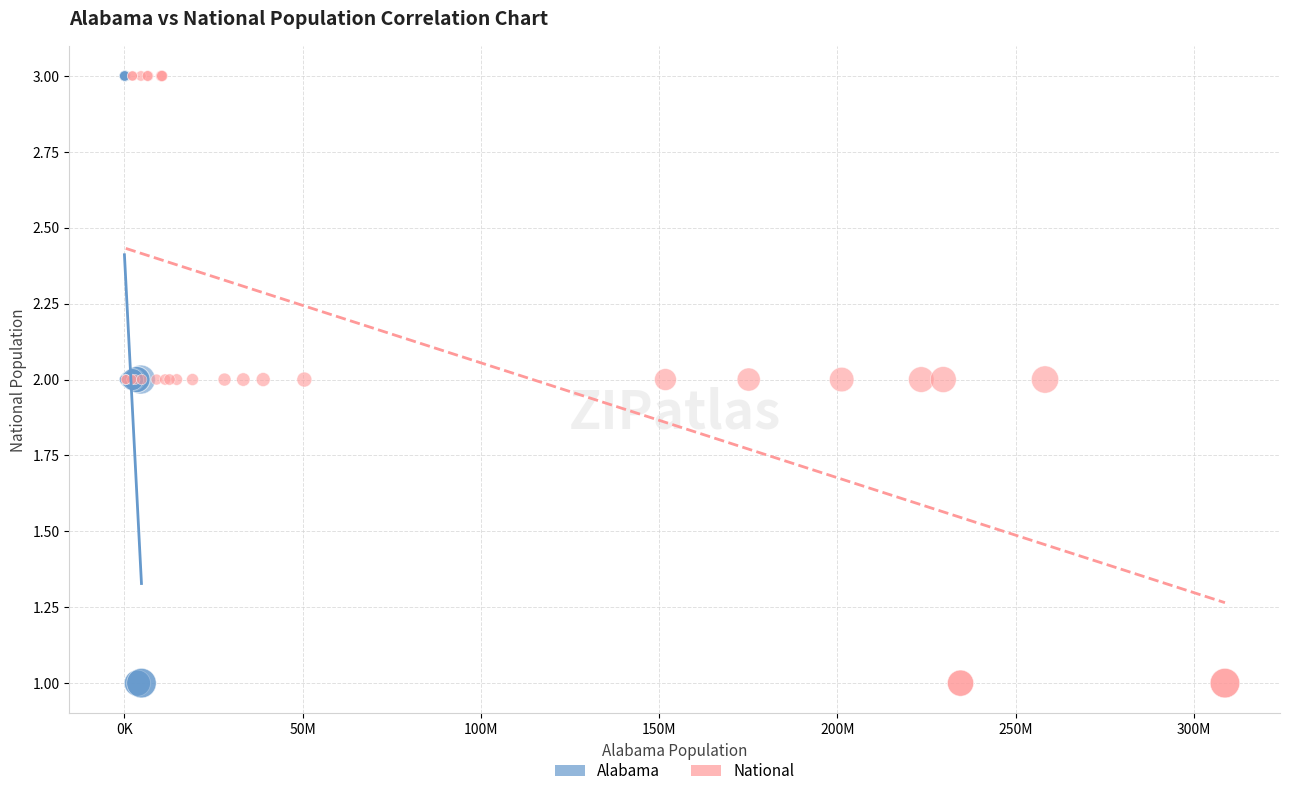

What are all the series names shown in the legend?

Alabama, National